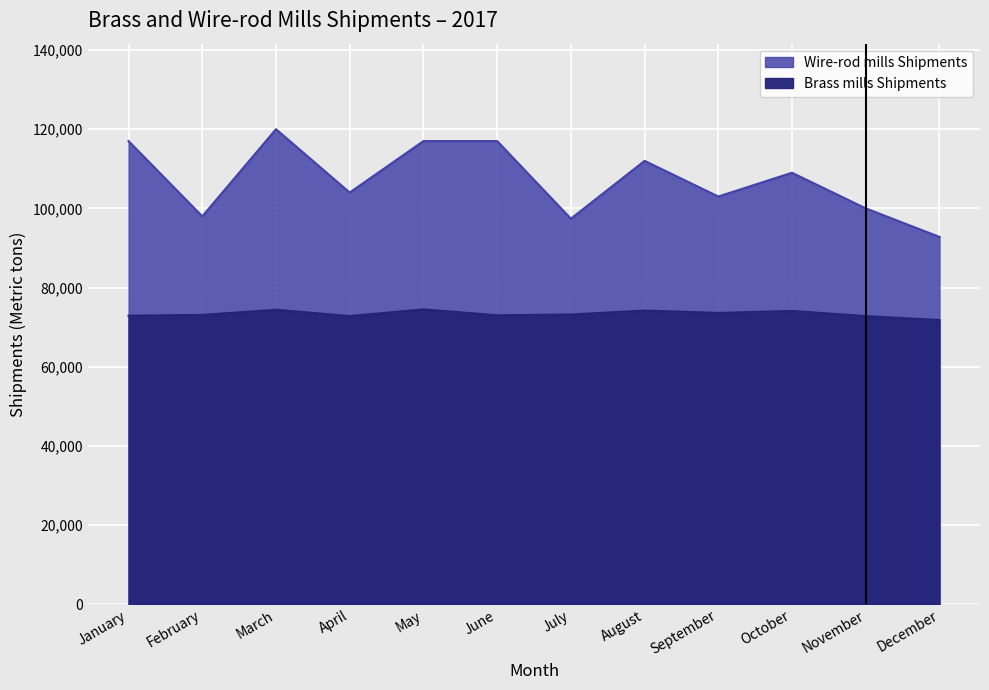

At which label does Brass mills Shipments reach its peak?

May